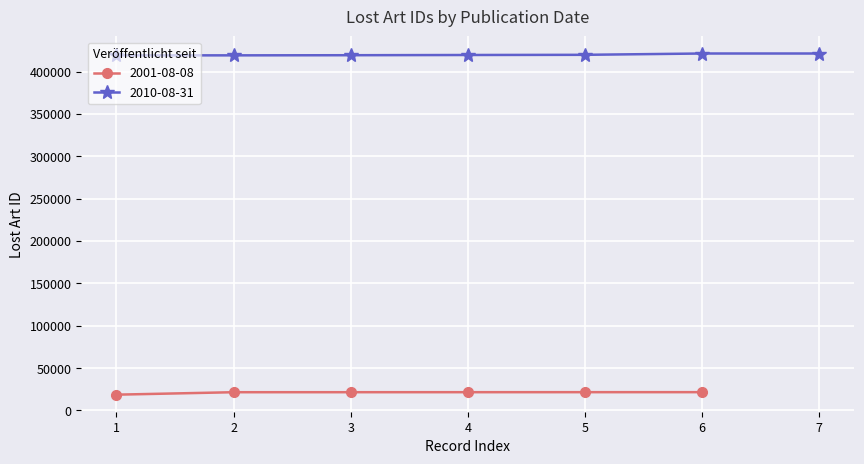

What is the ratio of the value at 5 to the value at 4?

1.0